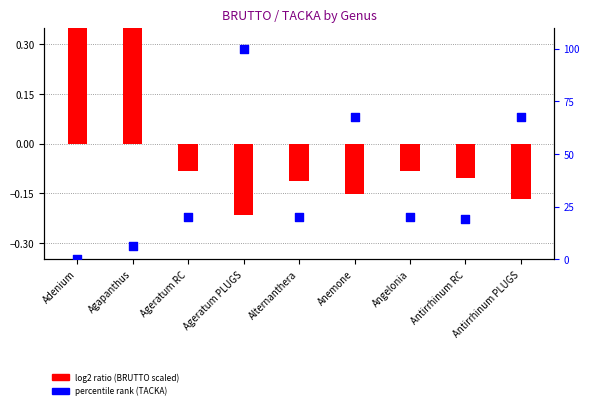

Which series has the widest spread of Y values?

percentile rank (TACKA)